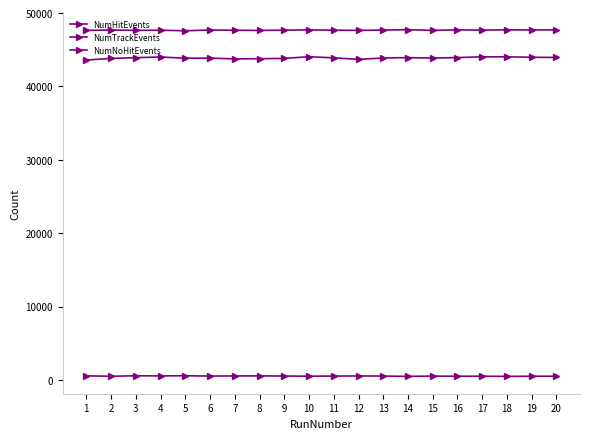

What is the average value of the NumNoHitEvents series?

518